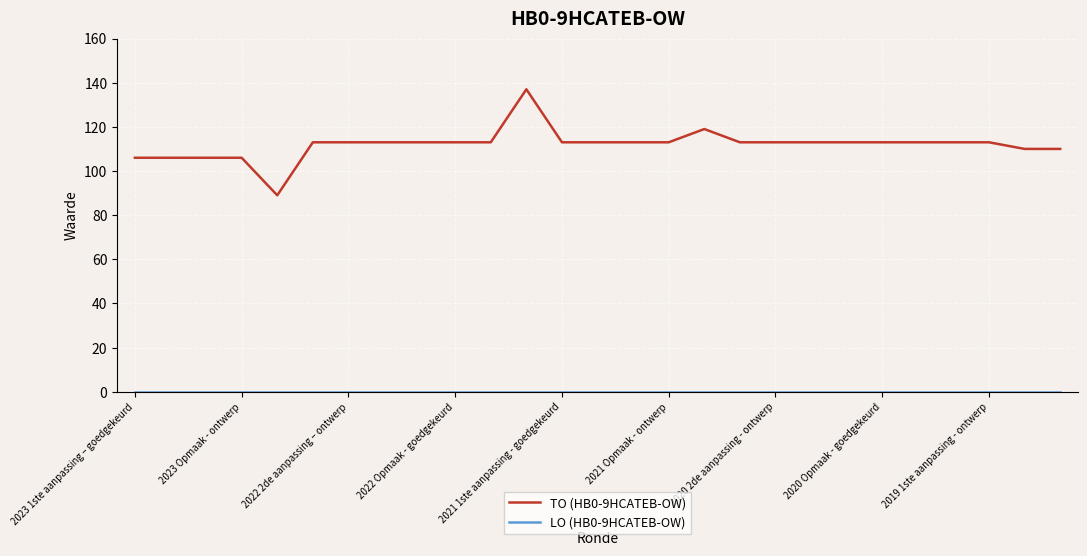

What is the greatest value displayed?

137